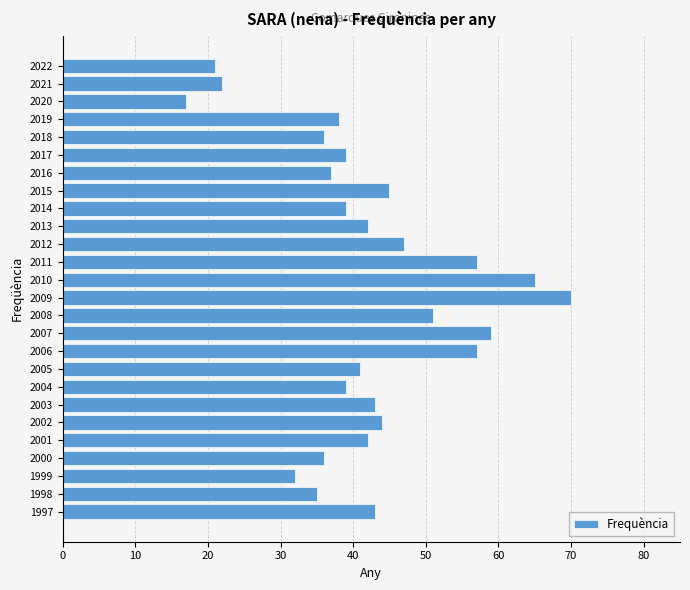

Reading bottom to top, extract all data points from this chart.

43	35	32	36	42	44	43	39	41	57	59	51	70	65	57	47	42	39	45	37	39	36	38	17	22	21